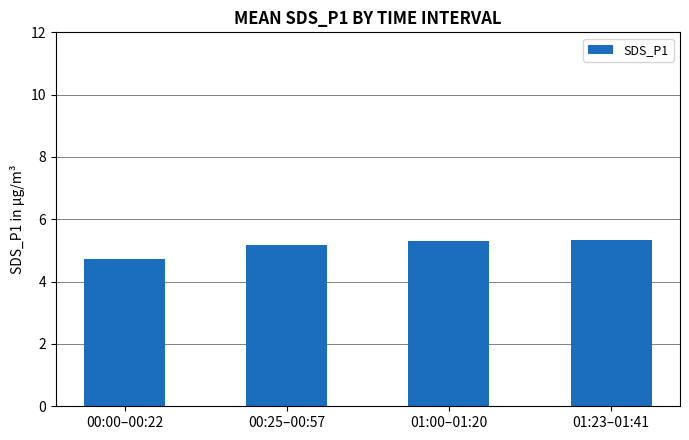

Reading left to right, transcribe all the data shown in this chart.

4.7	5.2	5.3	5.3